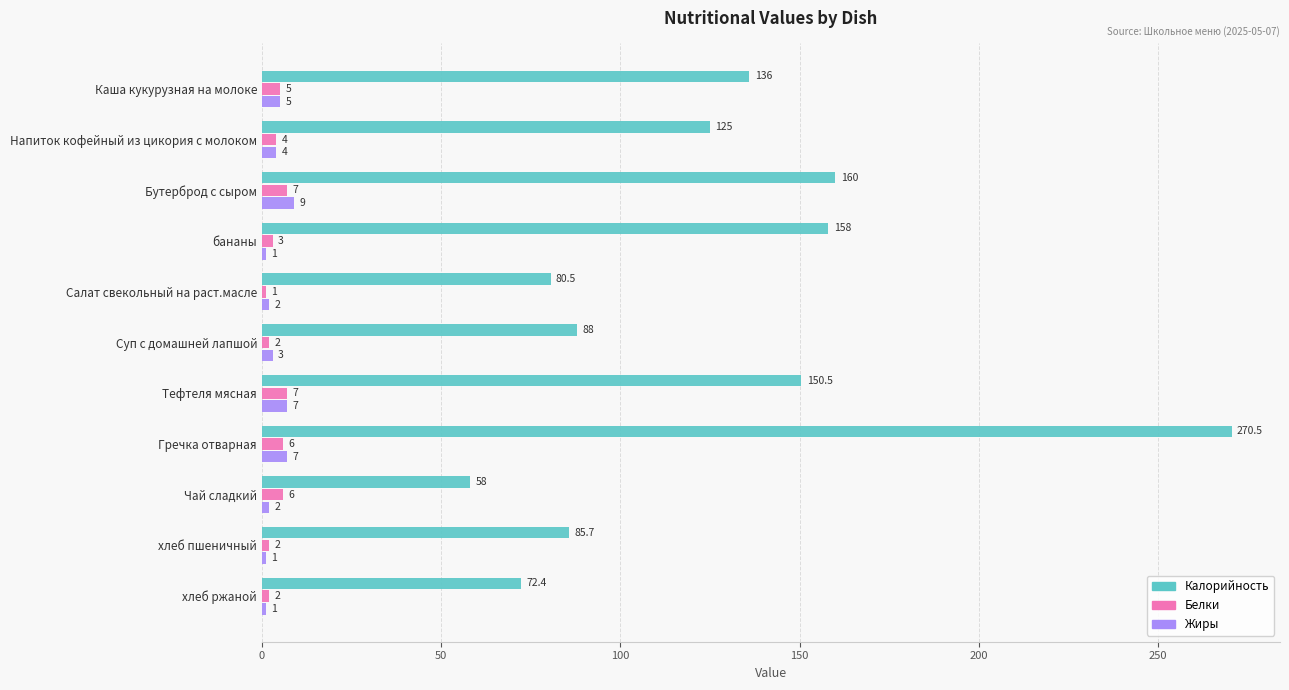

What is the highest value of the Белки series?

7.0